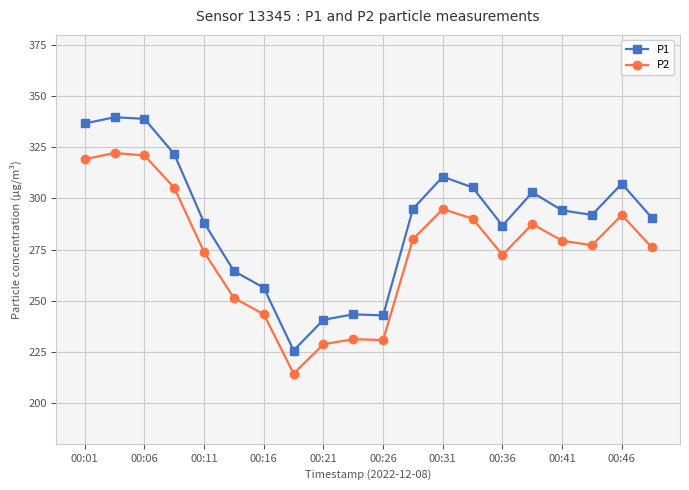

What is the value of the P2 point at the 6th from the left?

251.3